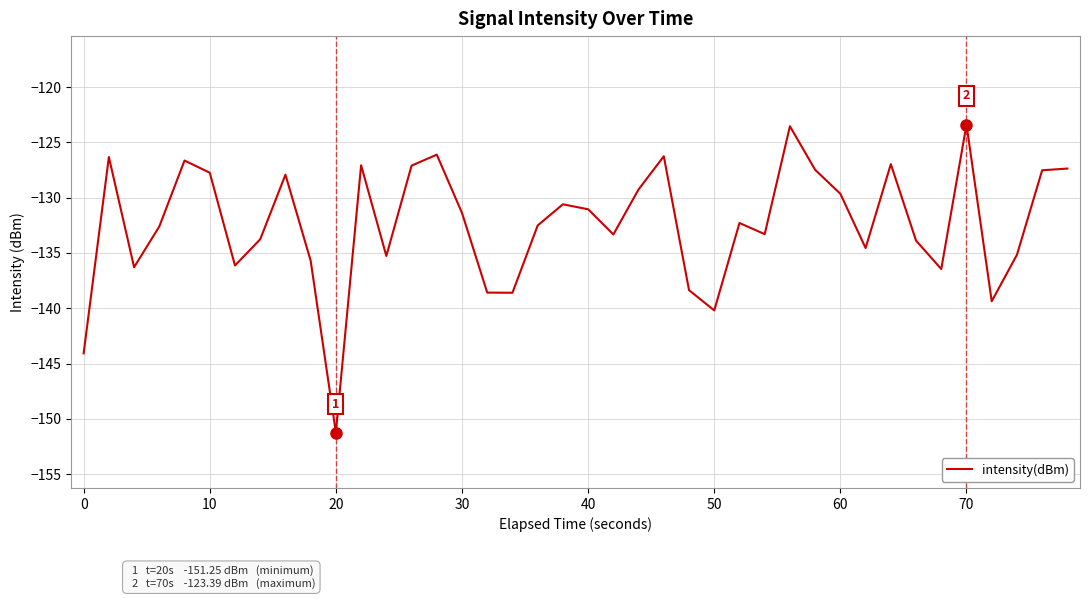

What is the difference between the maximum and minimum values?

27.9